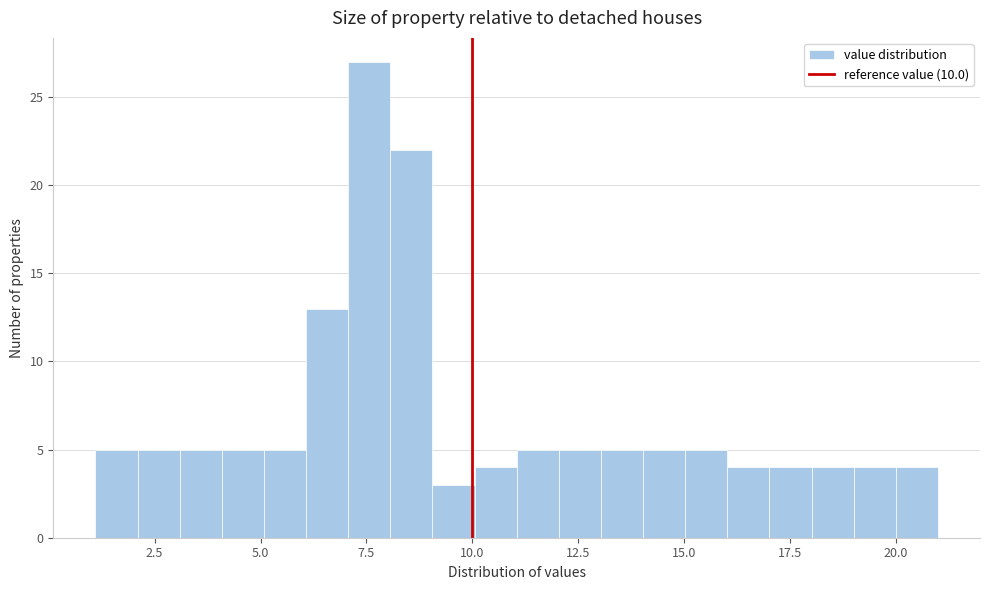

Around what value on the x-axis is the tallest bar? Give the approximate position of its centre, as read against the axis.

7.5